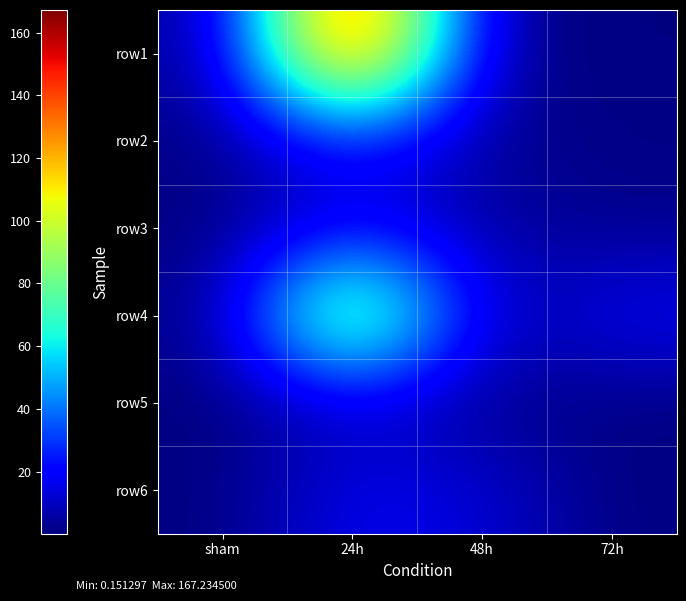

Reading right to left, list all the values displayed in this chart.

row1: 72h=0.7	48h=2.5	24h=167.2	sham=2.5
row2: 72h=1.2	48h=3.4	24h=23.3	sham=1.2
row3: 72h=2.3	48h=5.8	24h=17.6	sham=0.5
row4: 72h=18.7	48h=5.1	24h=116.6	sham=1.4
row5: 72h=0.5	48h=2.7	24h=9.5	sham=0.2
row6: 72h=0.4	48h=13.5	24h=18.1	sham=0.3